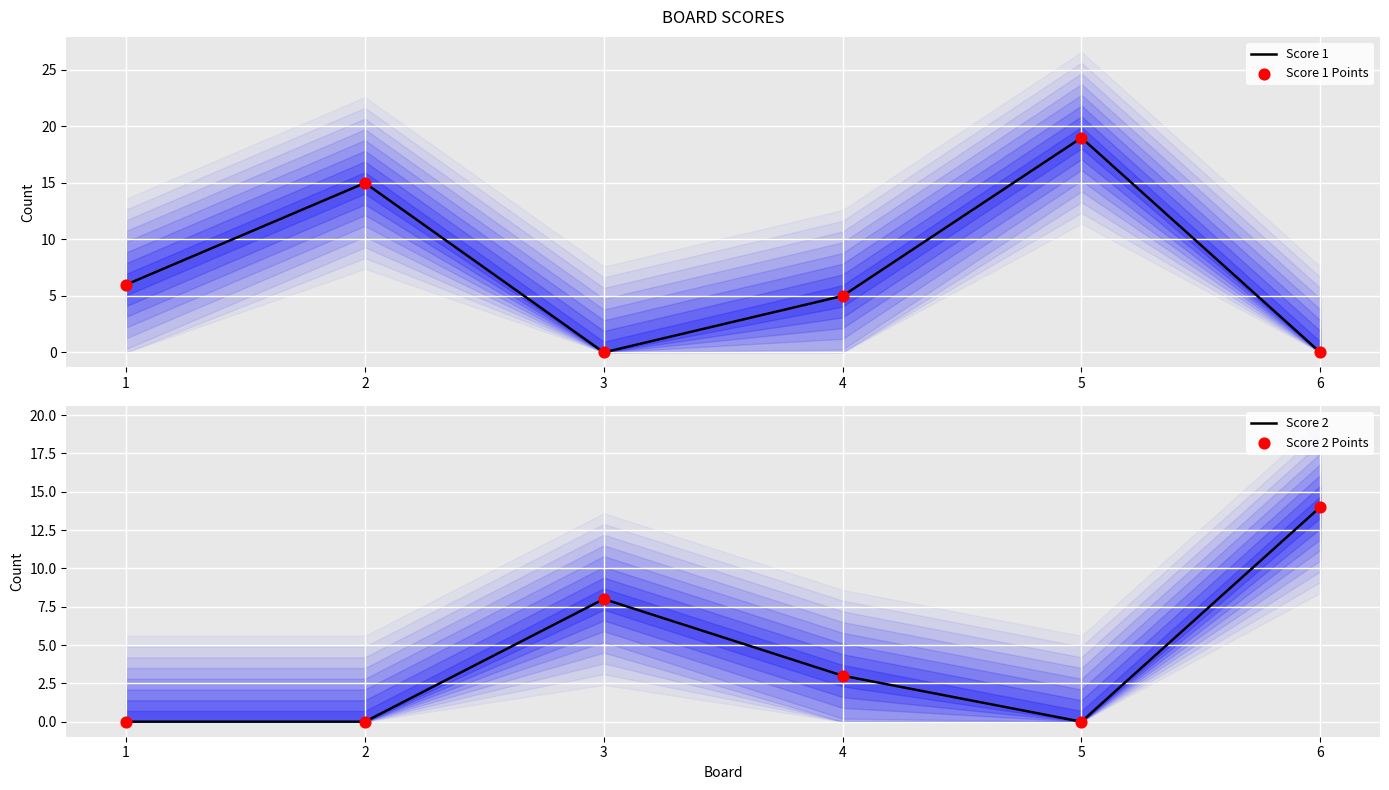

True or false: Score 1 has a value of 9 at 1.

False